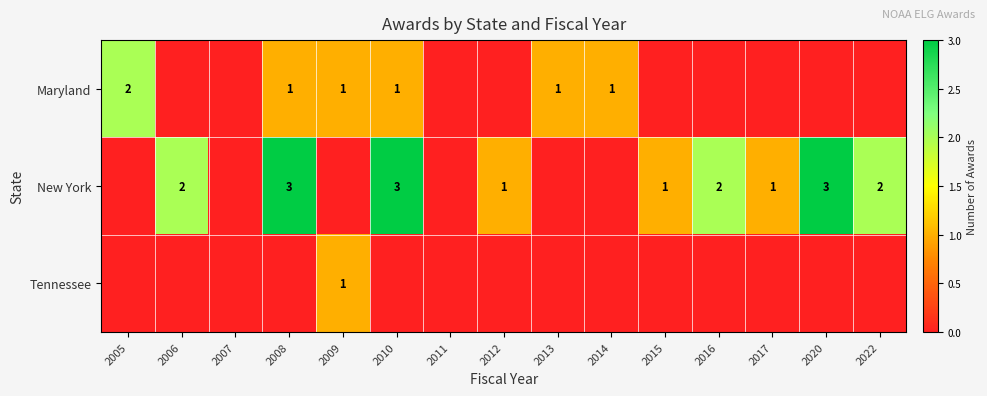

True or false: New York has a value of 3 at 2016.

False